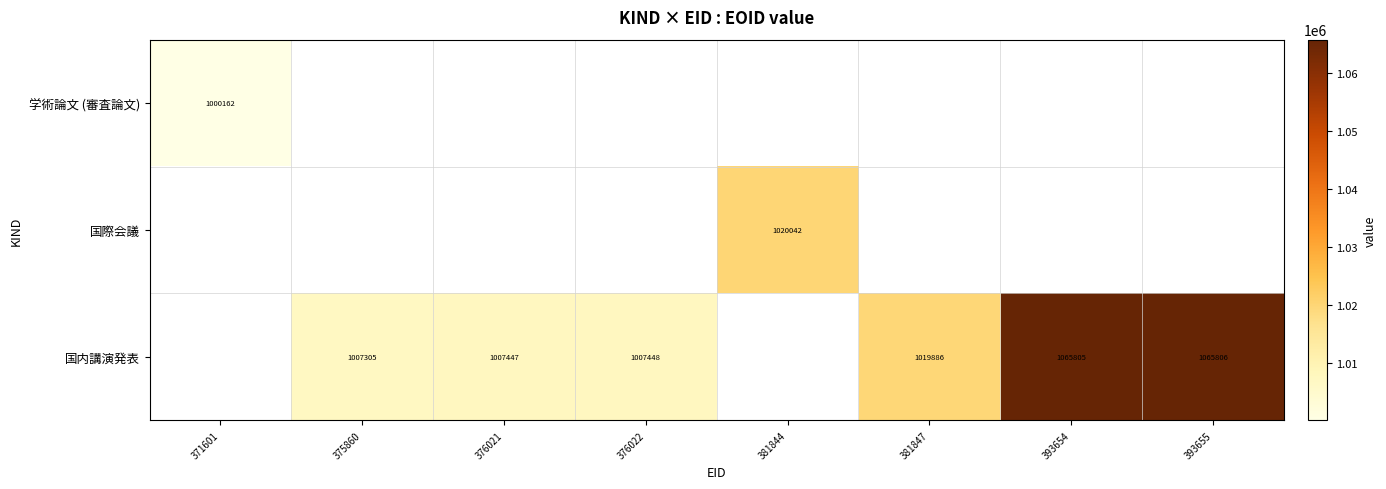

The value of 国内講演発表 at 376021 is 1007447. True or false?

True